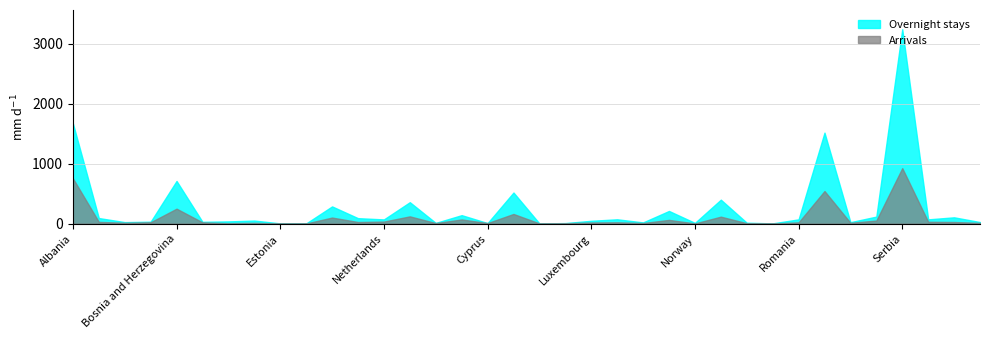

The value of Arrivals at Estonia is 0. True or false?

False